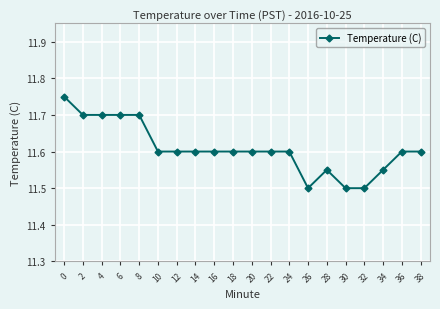

What is the difference between the values at 36 and 8?

0.1